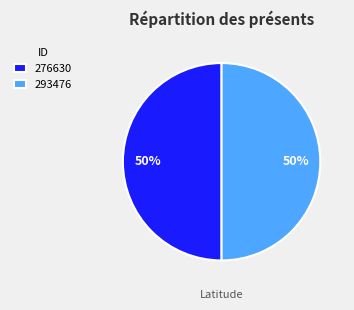

The 276630 slice represents 50% of the pie. True or false?

True